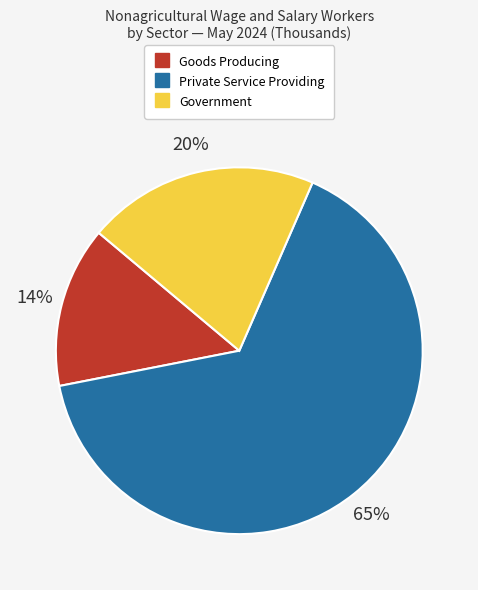

To the nearest percent, what is the difference between the Goods Producing and Government slice percentages?

6%